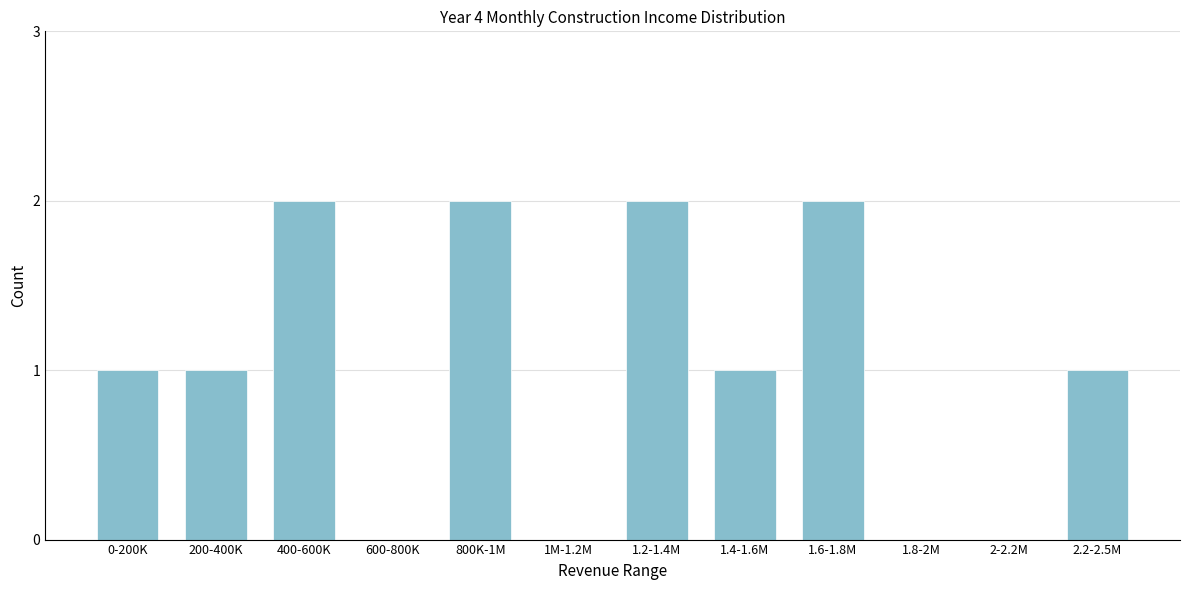

Reading right to left, transcribe all the data shown in this chart.

2.2-2.5M=1	2-2.2M=0	1.8-2M=0	1.6-1.8M=2	1.4-1.6M=1	1.2-1.4M=2	1M-1.2M=0	800K-1M=2	600-800K=0	400-600K=2	200-400K=1	0-200K=1